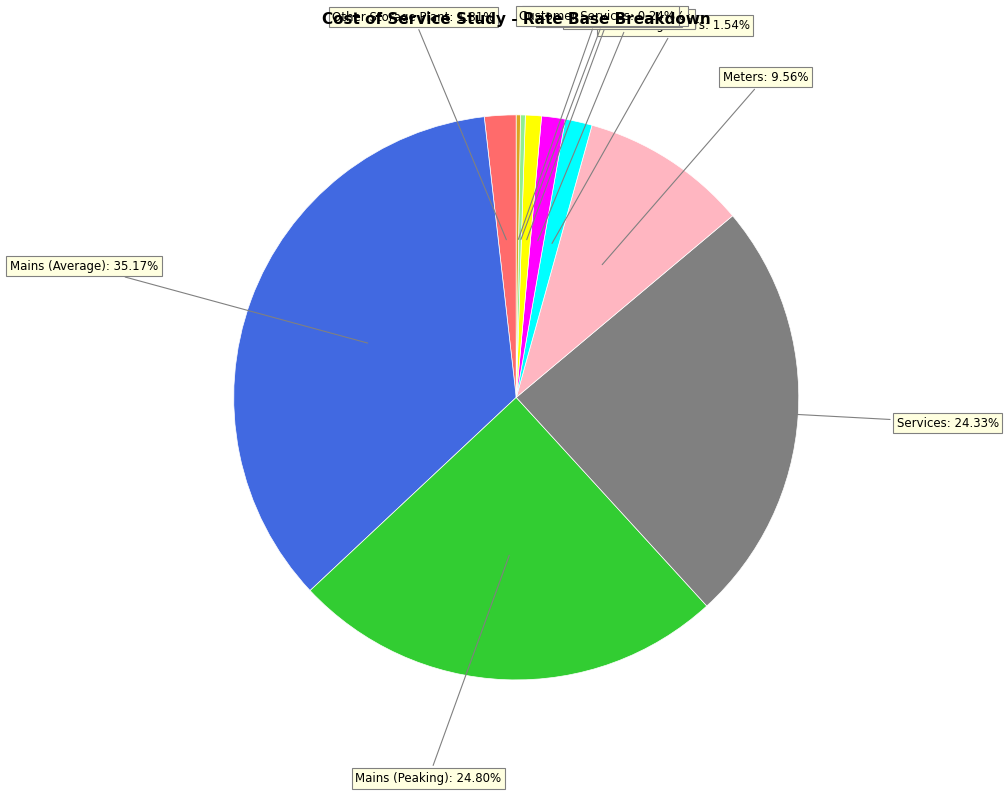

Is there a majority slice in this chart?

No